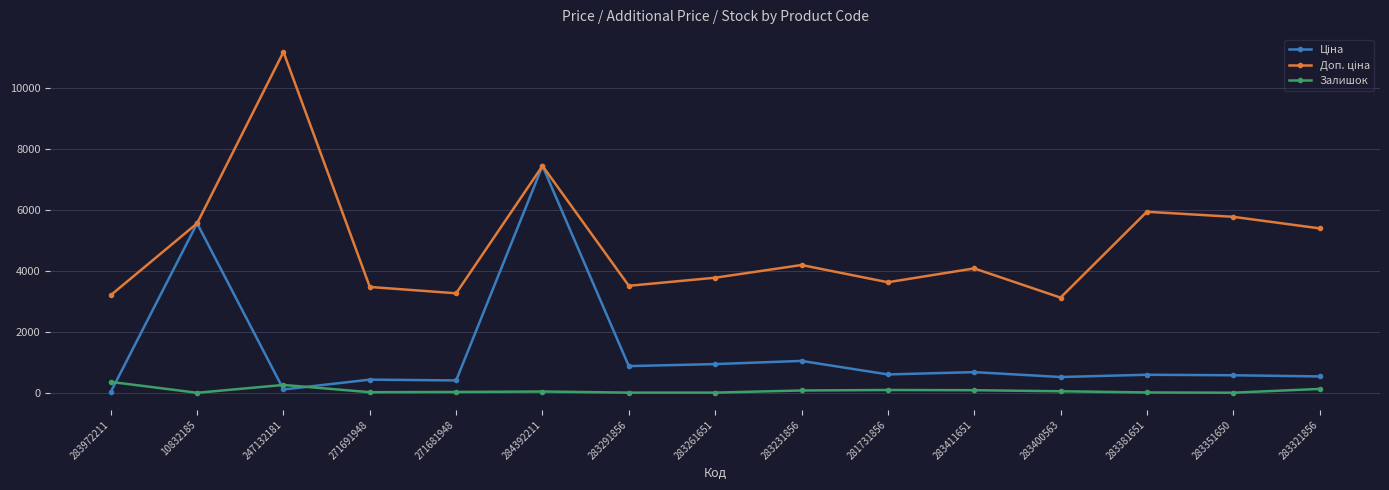

True or false: Залишок has more than 1 interior local peaks.

True